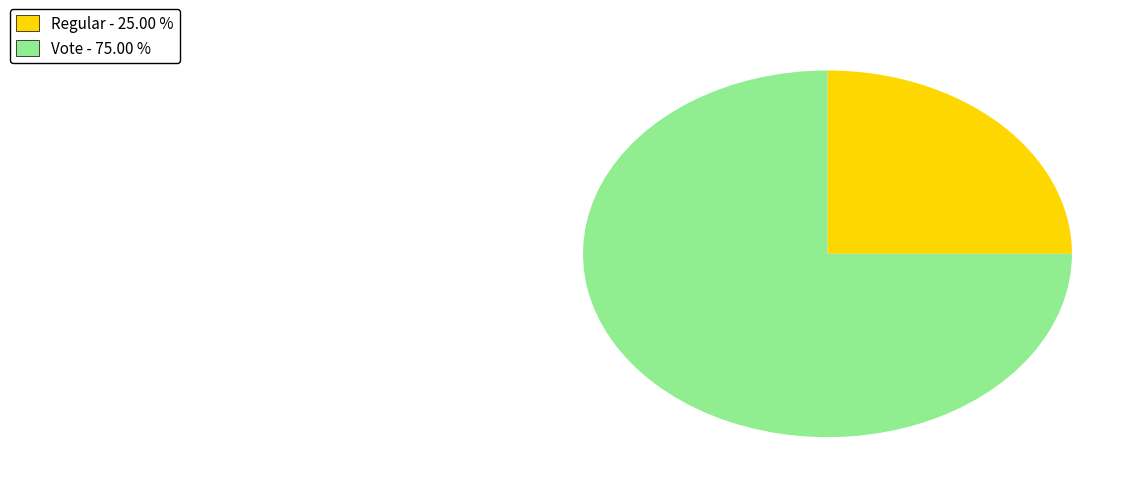

True or false: Vote accounts for 99% of the total.

False